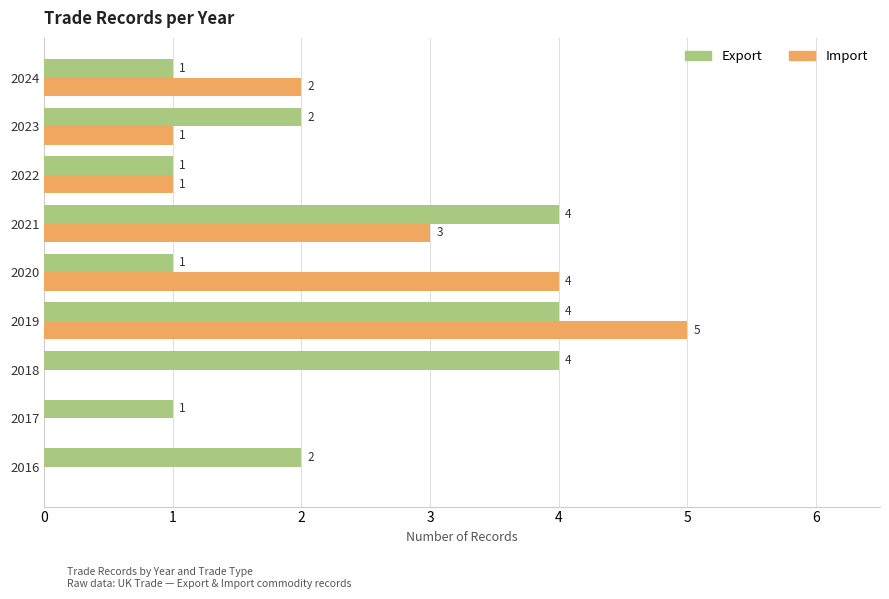

At which label is Import closest to 2?

2024